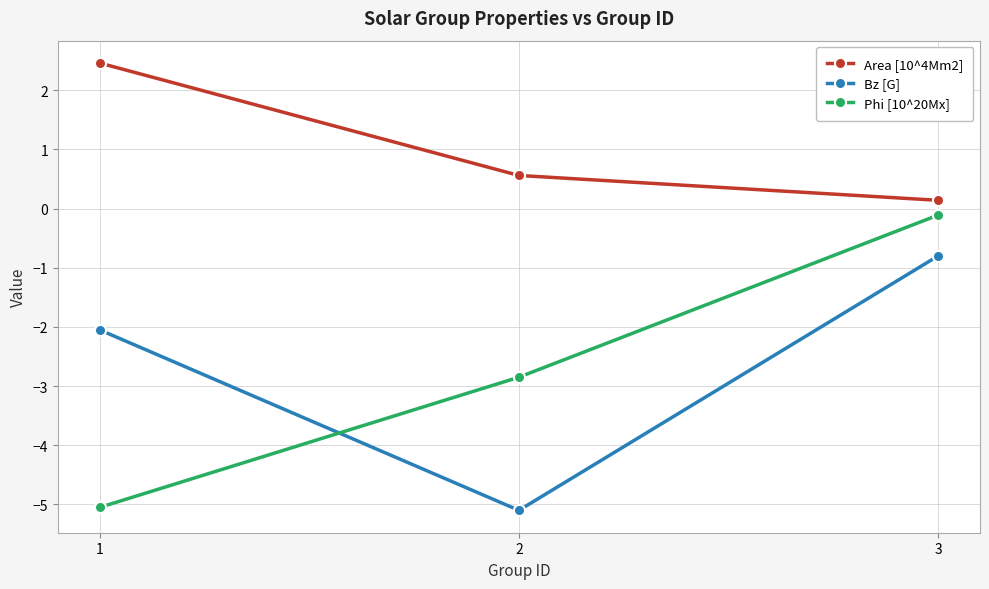

The value of Phi [10^20Mx] at 2 is -4.7. True or false?

False